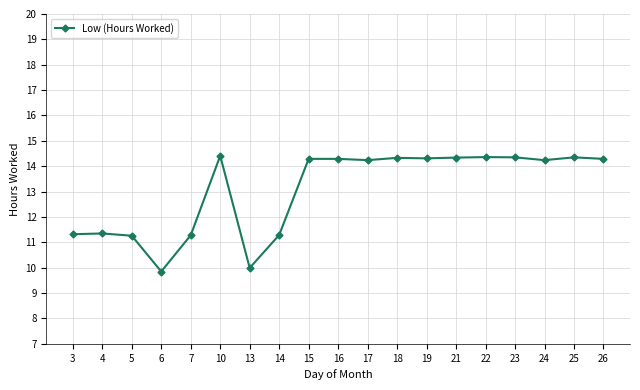

Is this an area chart (filled region under the line)?

No